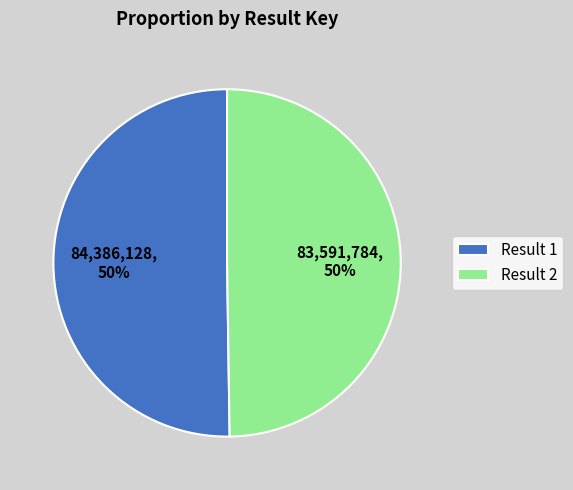

Is it true that Result 2 is 50% of the pie?

True